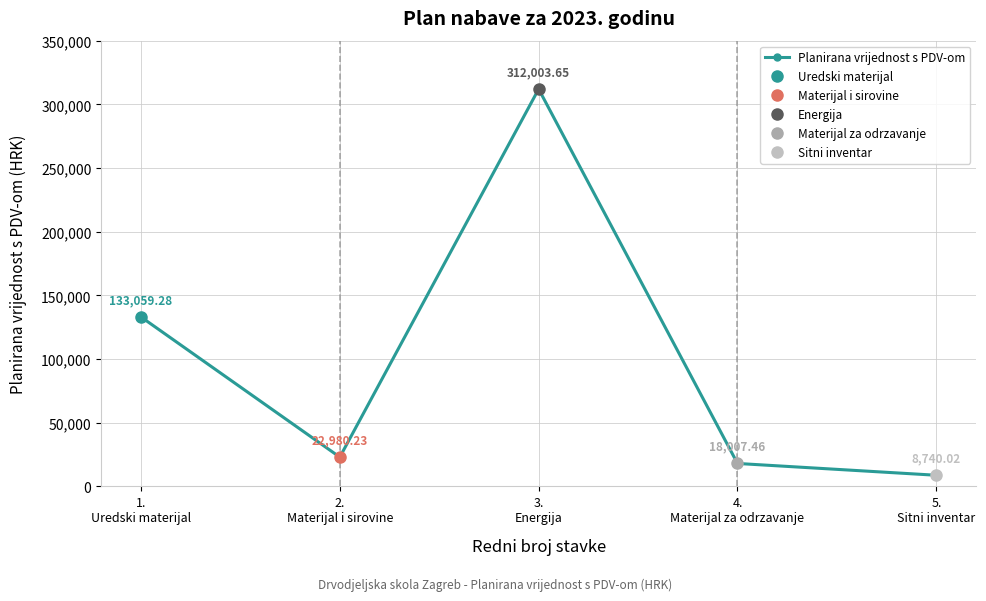

Does the chart display data point markers on the line(s)?

Yes